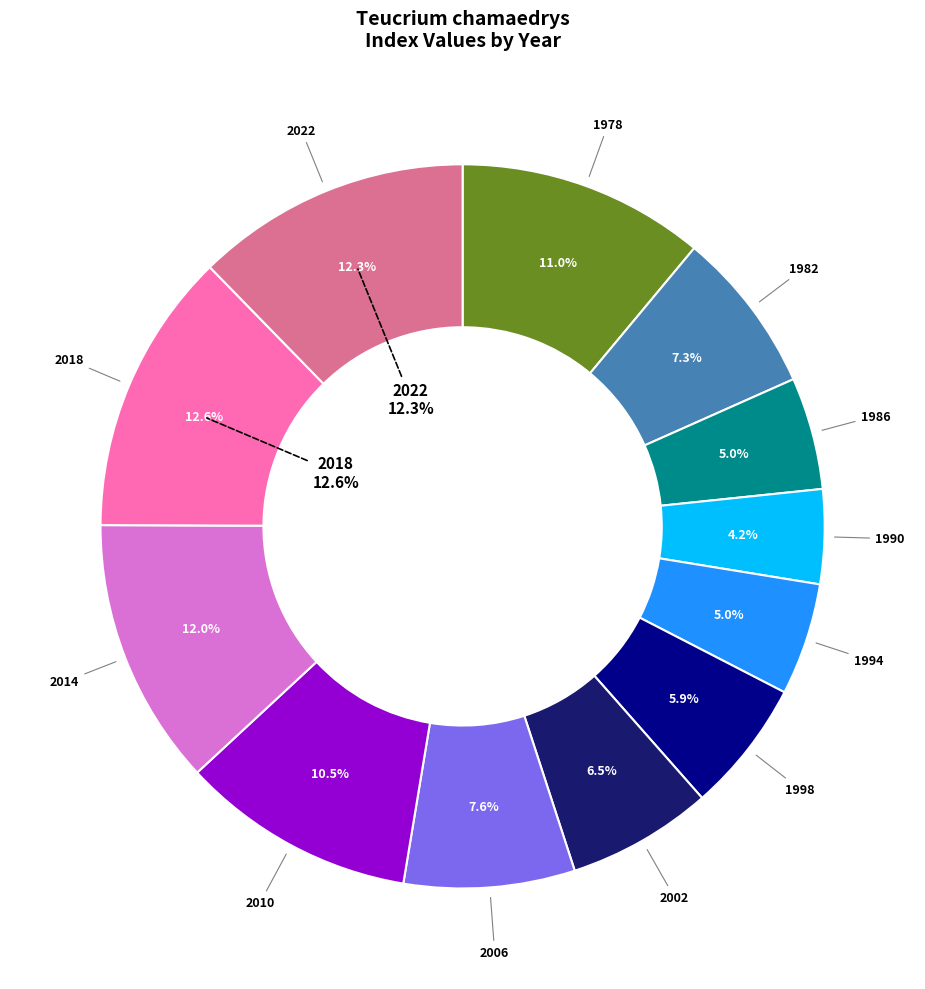

What is the largest slice in the pie chart?

2018